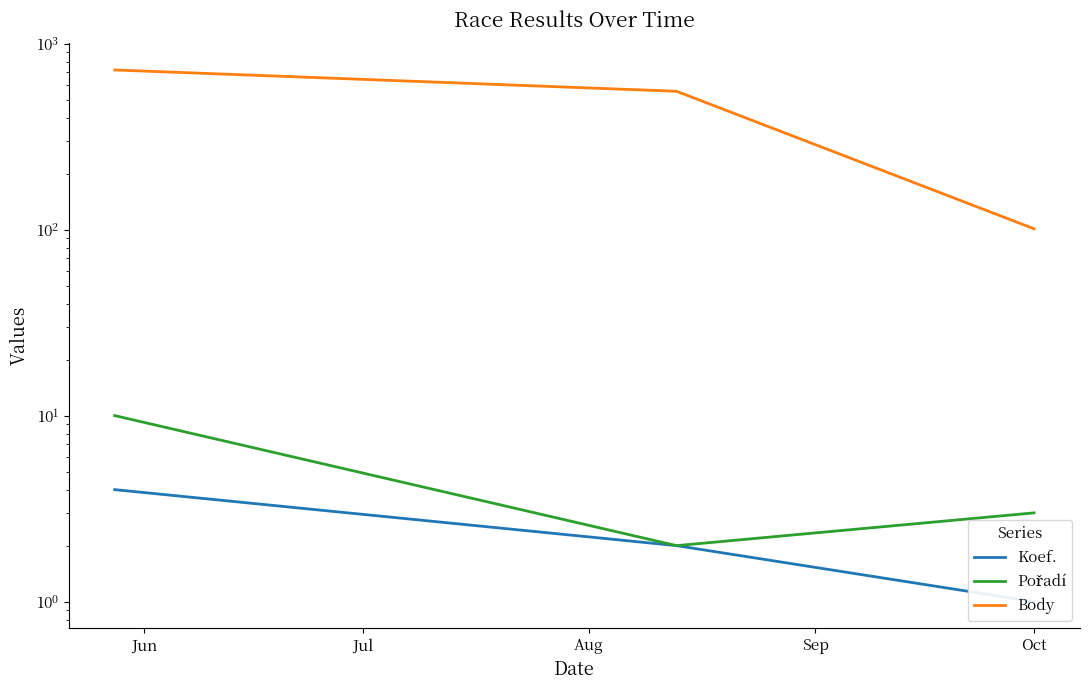

What is the sum of all Pořadí values?

15